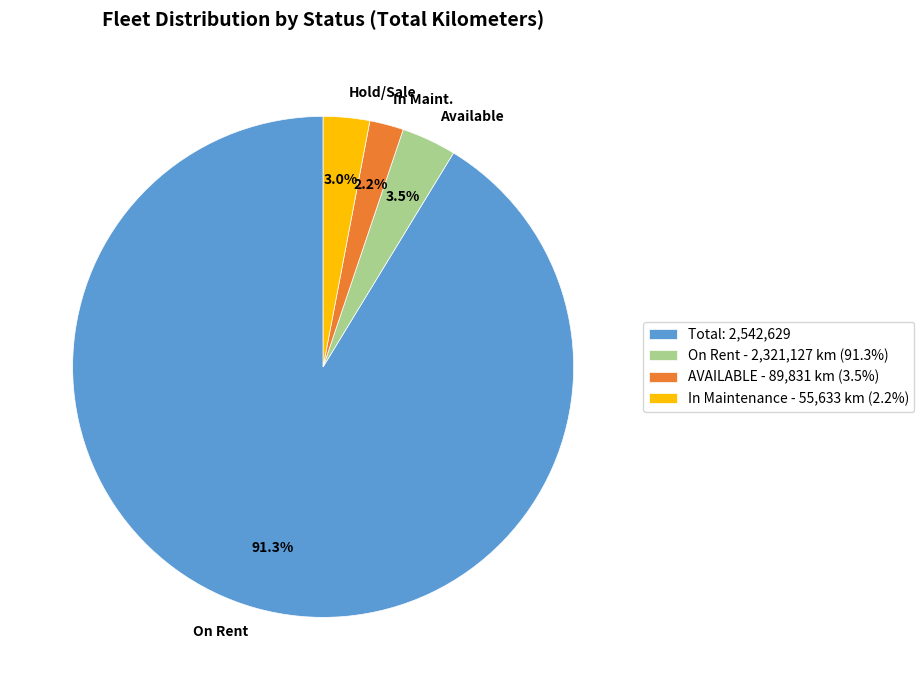

Is there a majority slice in this chart?

Yes